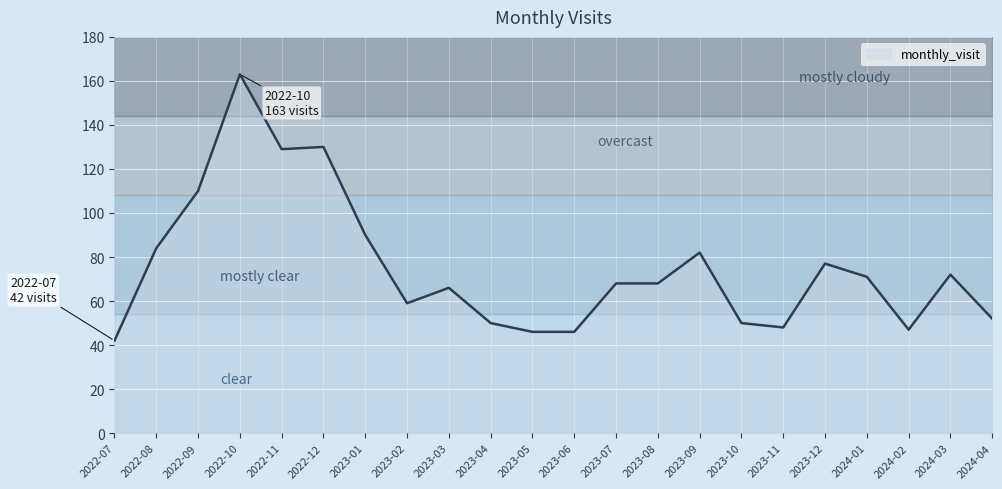

Is this an area chart (filled region under the line)?

No